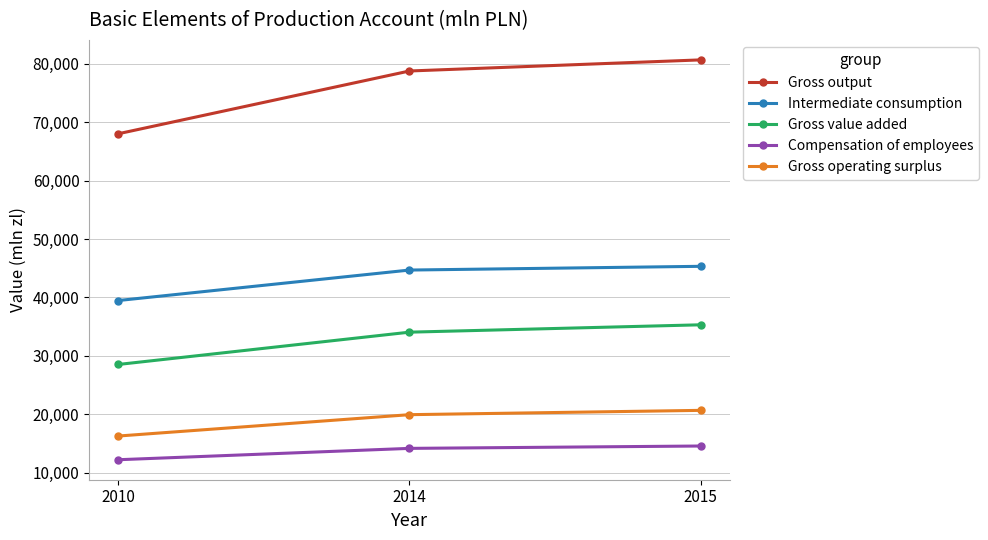

Reading left to right, list all the values displayed in this chart.

Gross output: 2010=68009	2014=78749	2015=80650
Intermediate consumption: 2010=39474	2014=44689	2015=45328
Gross value added: 2010=28534	2014=34061	2015=35321
Compensation of employees: 2010=12234	2014=14177	2015=14582
Gross operating surplus: 2010=16288	2014=19943	2015=20682